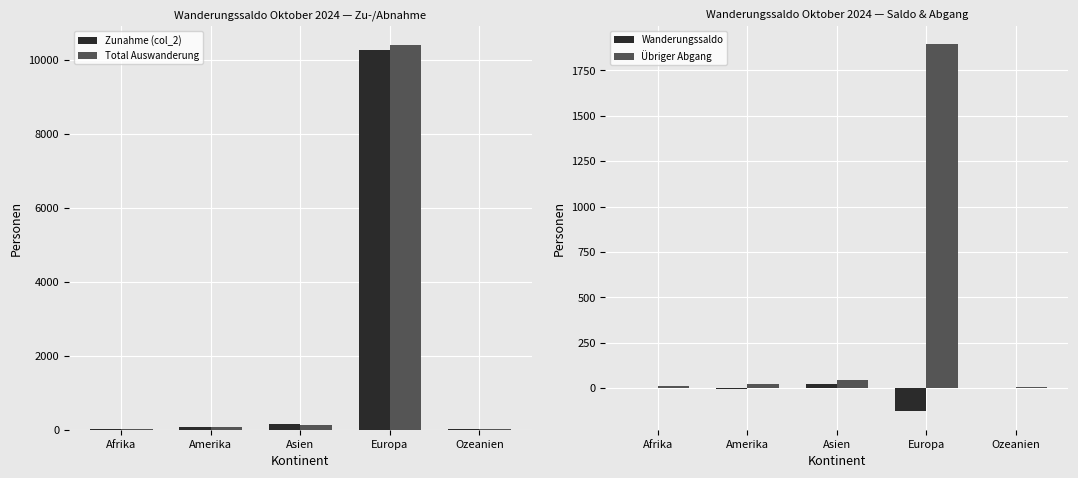

List the series in order of their peak value, lowest first.

Wanderungssaldo, Übriger Abgang, Zunahme (col_2), Total Auswanderung